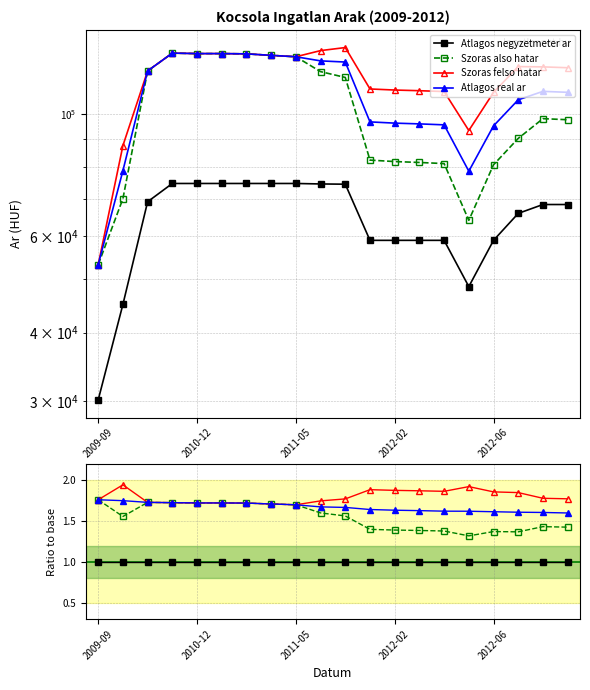

Rank the series by their average value, from highest to lowest.

Szoras felso hatar, Atlagos real ar, Szoras also hatar, Atlagos negyzetmeter ar